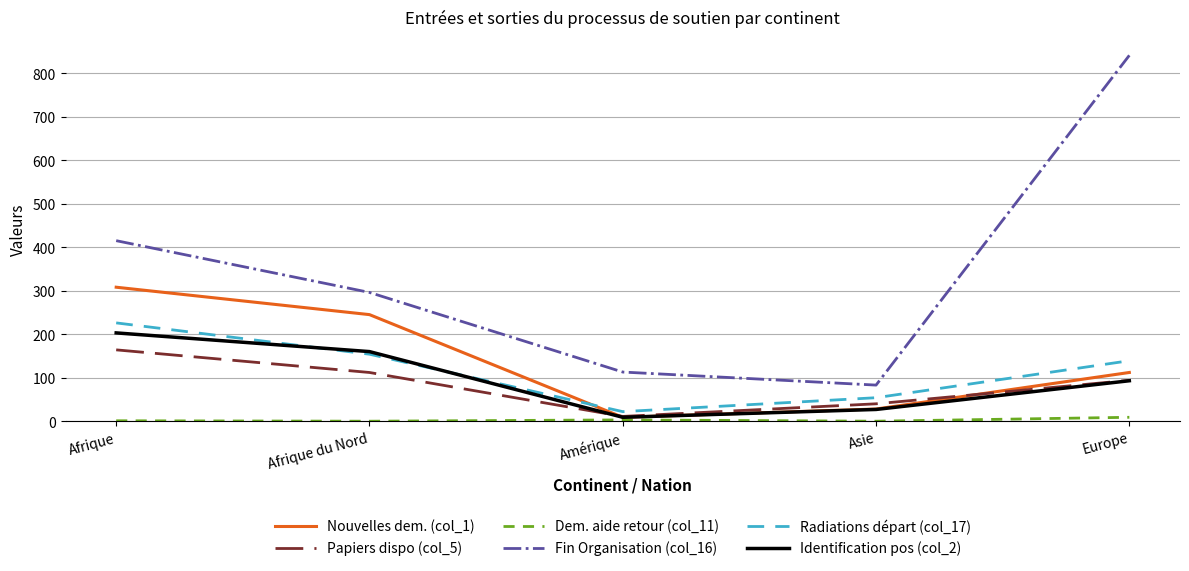

What is the total value across all series at Amérique?

167